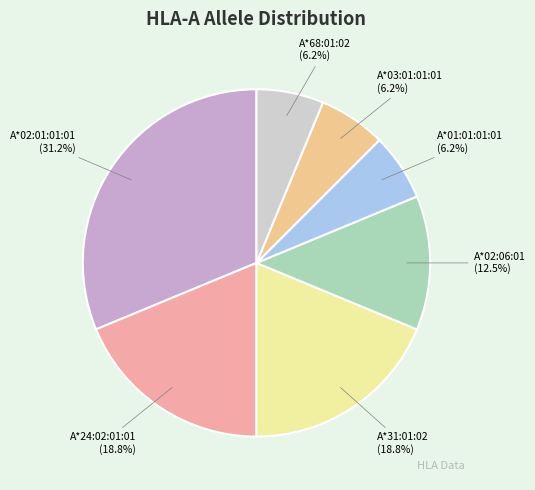

What is the largest slice in the pie chart?

A*02:01:01:01